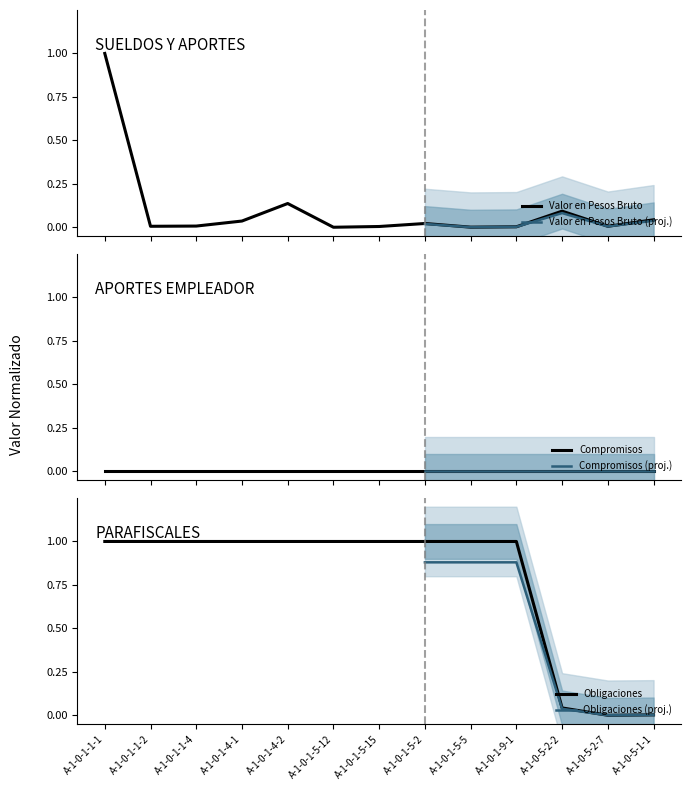

Between which two adjacent categories do Valor en Pesos Bruto and Obligaciones first intersect?

A-1-0-1-9-1 and A-1-0-5-2-2